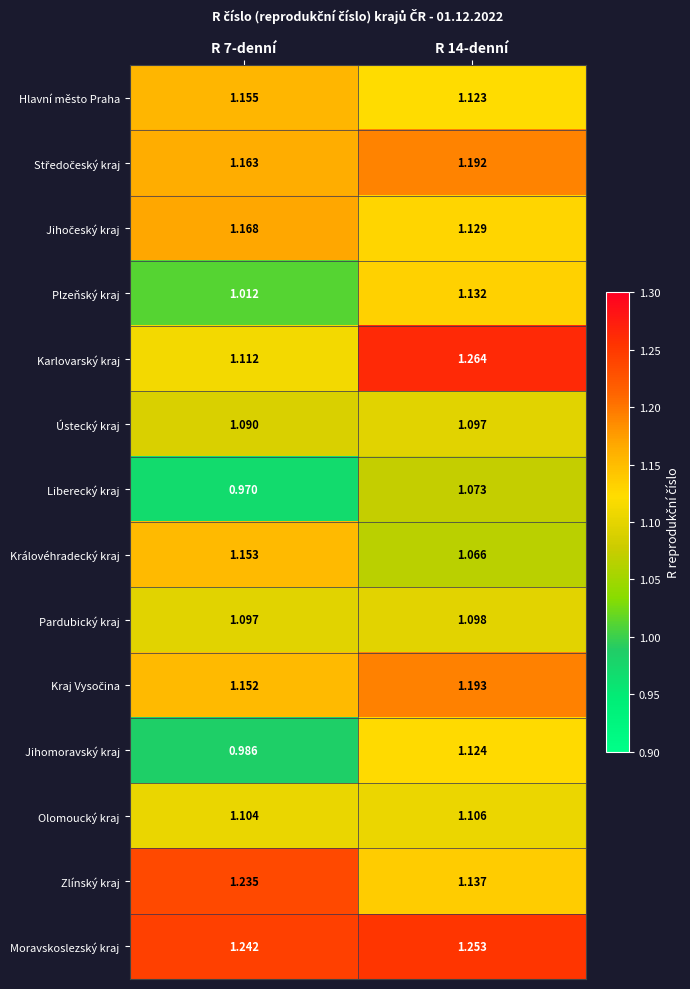

What is the spread (max minus min) of values at R 14-denní?

0.2